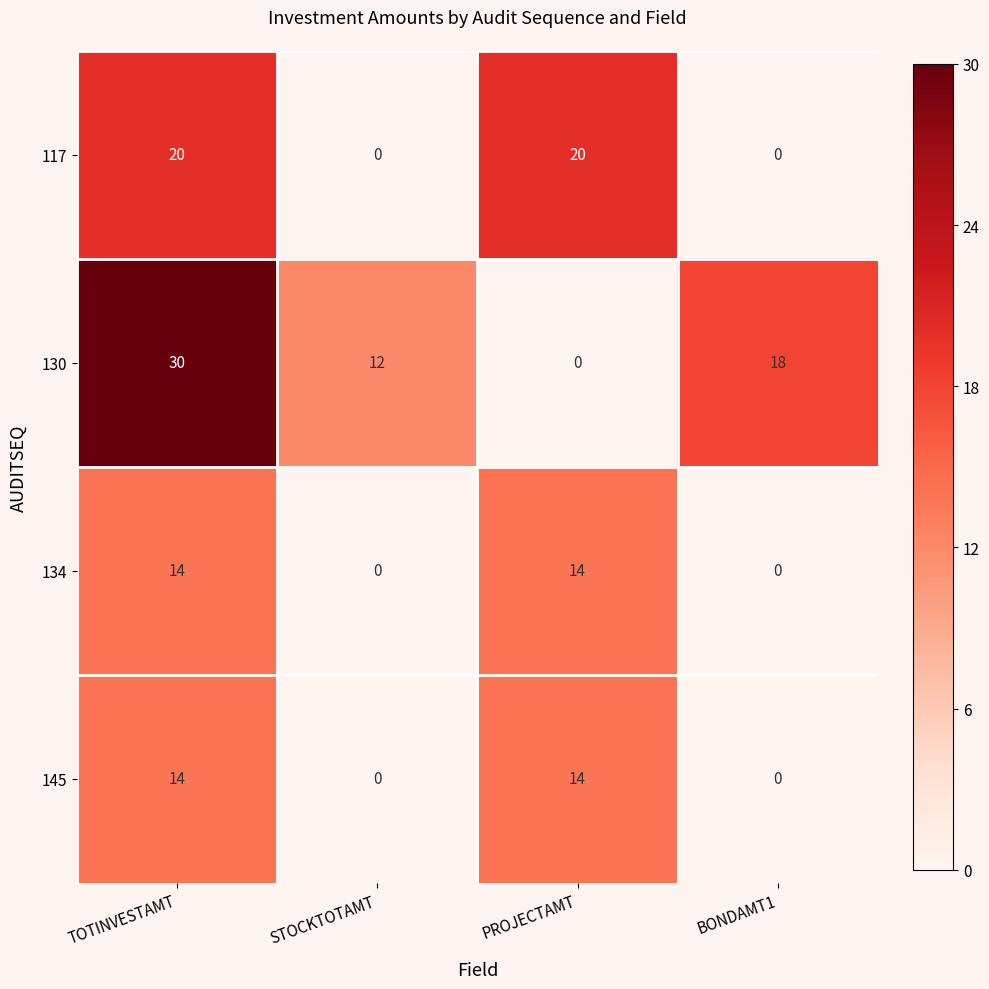

Which series changed the most between TOTINVESTAMT and BONDAMT1?

117